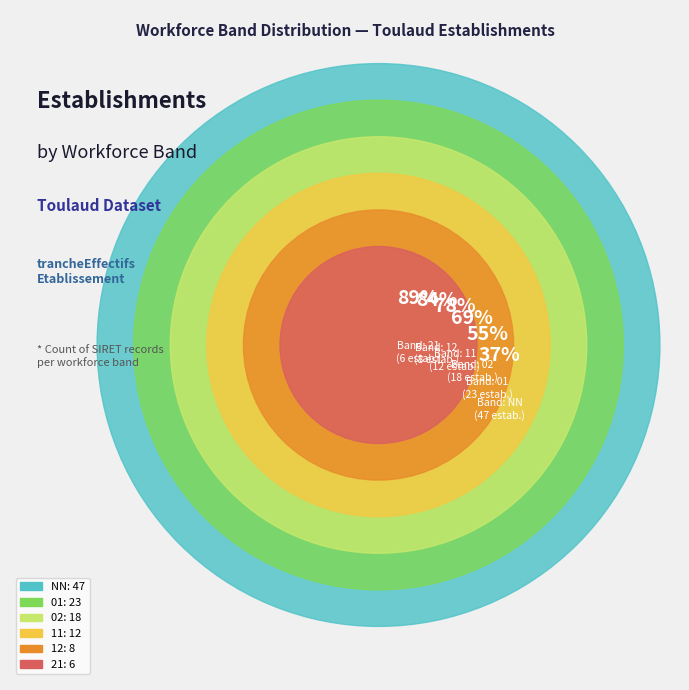

Is it true that 02 is 14% of the pie?

True